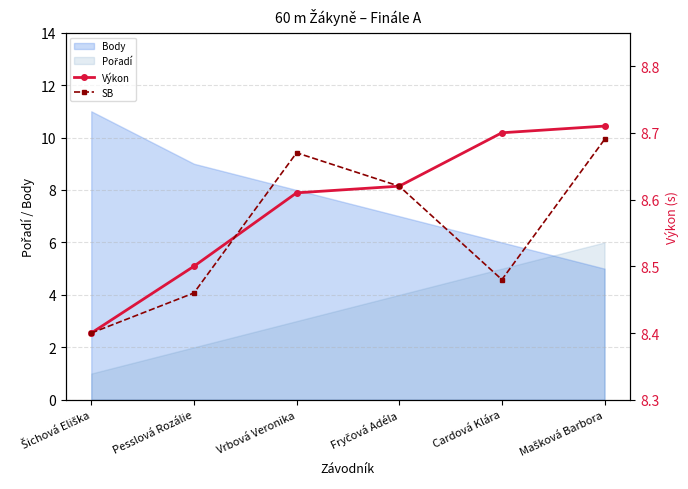

The value of Body at Pesslová Rozálie is 3. True or false?

False